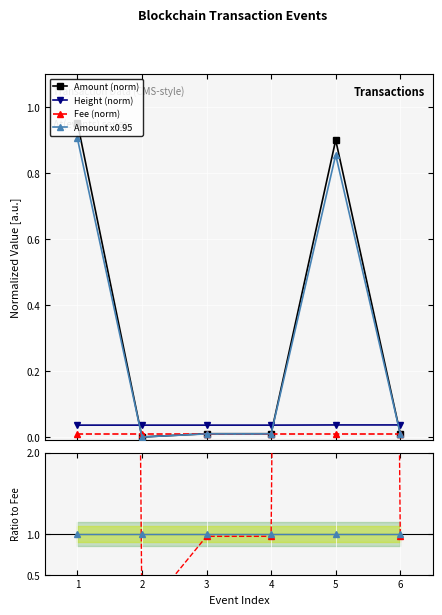

Which series ends up on top after the final intersection of Amount x0.95 and Height (norm)?

Height (norm)